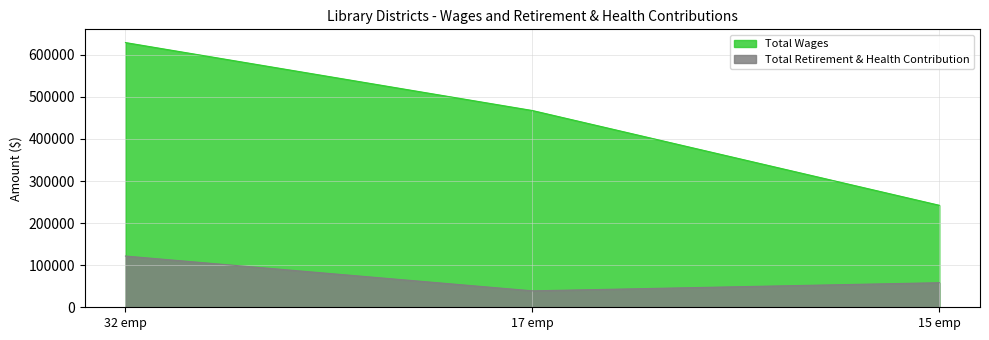

What is the smallest value displayed?

39063